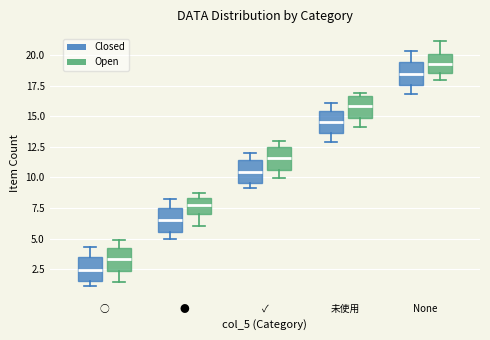

Which box has the lowest median line?

○ (Closed)